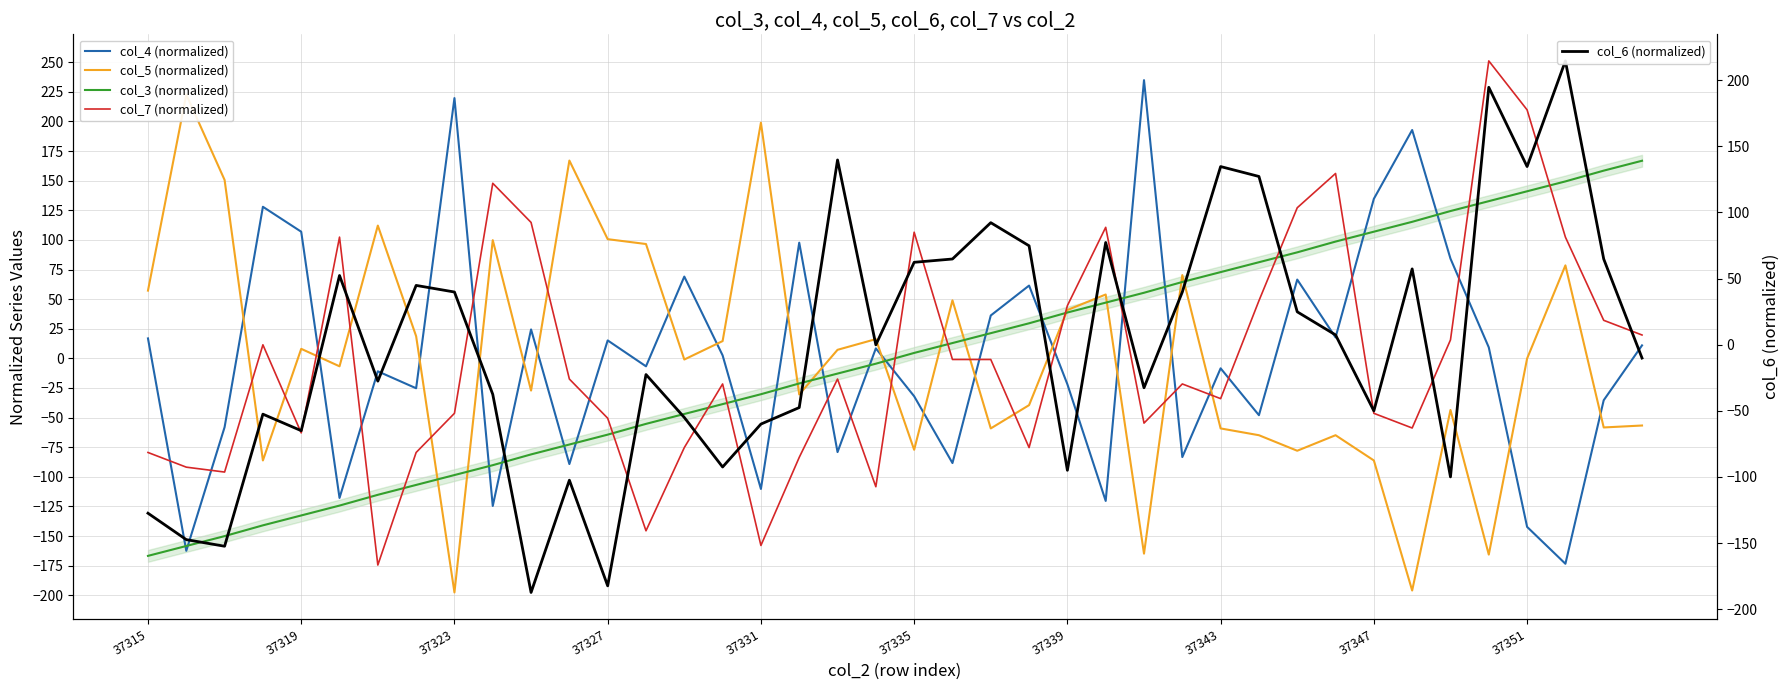

What is the minimum value shown in the chart?

-197.6